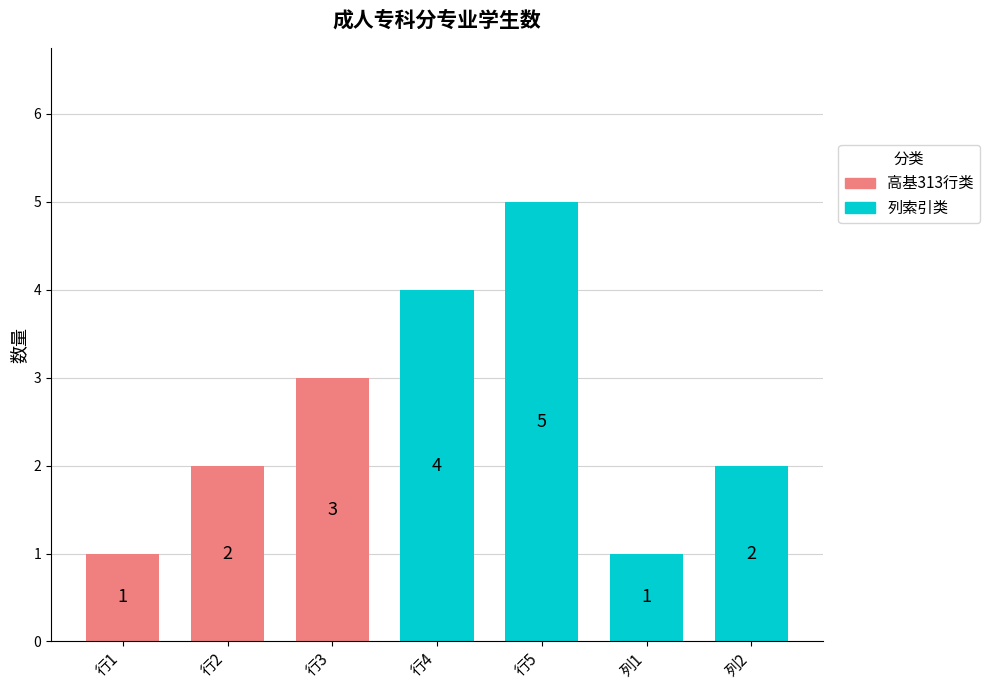

Where is the data nearest to the value 3?

行3